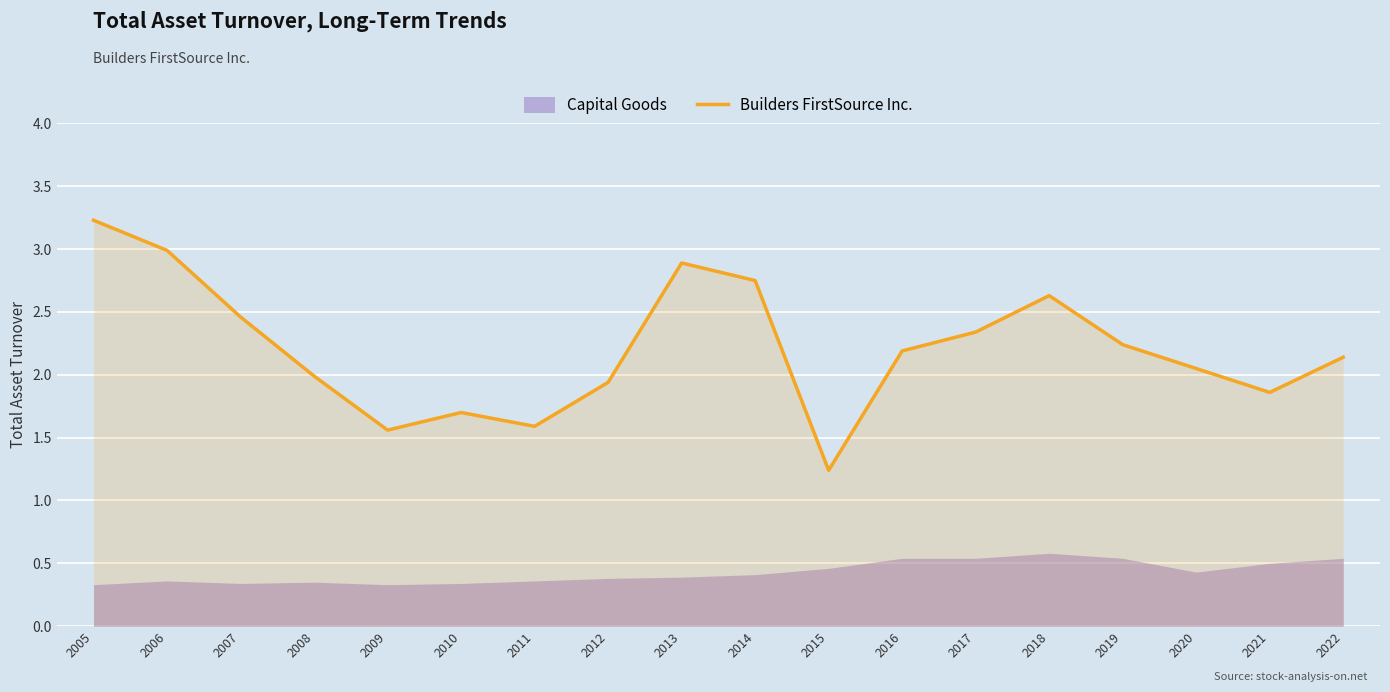

Is it true that Builders FirstSource Inc. equals 3.4 at 2012?

False